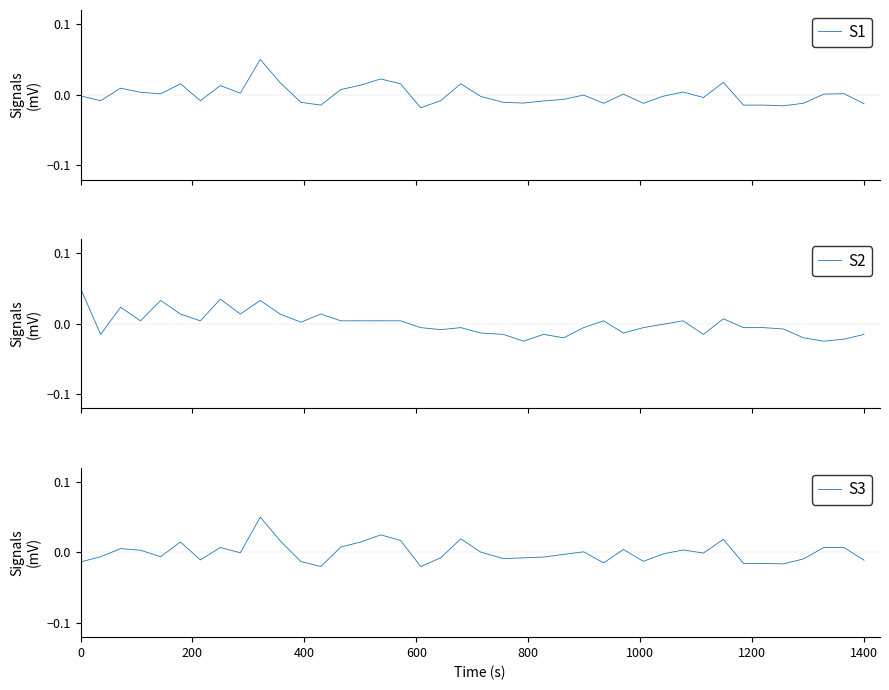

How many values in S1 are below zero?

22